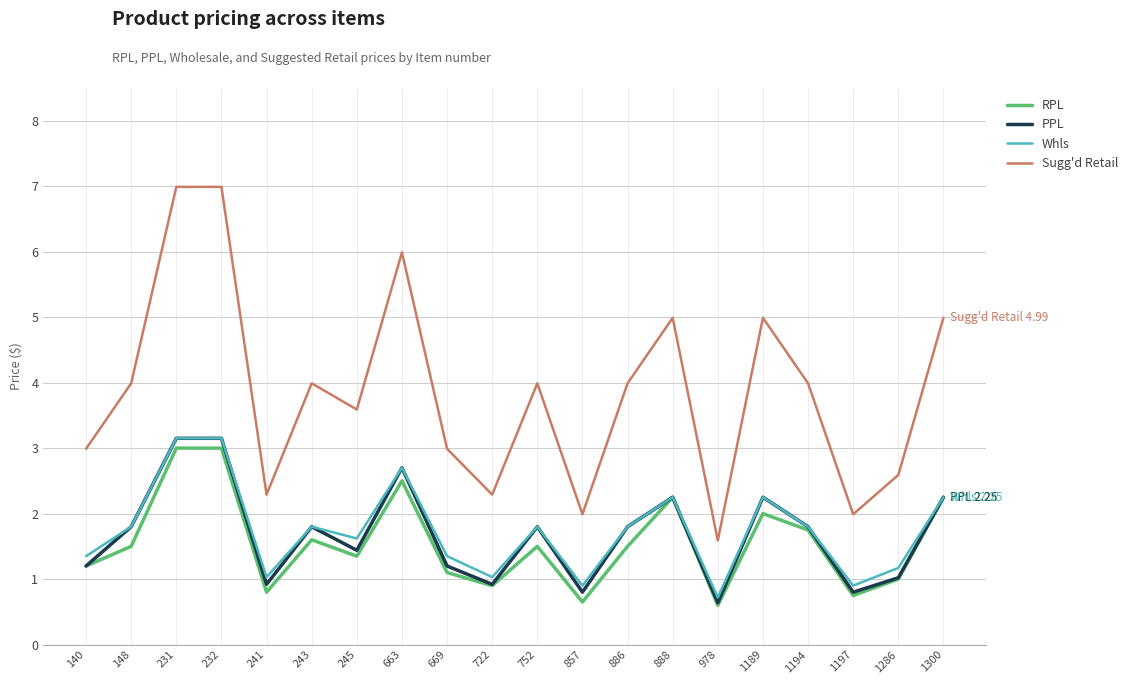

Which series has the widest spread of values?

Sugg'd Retail